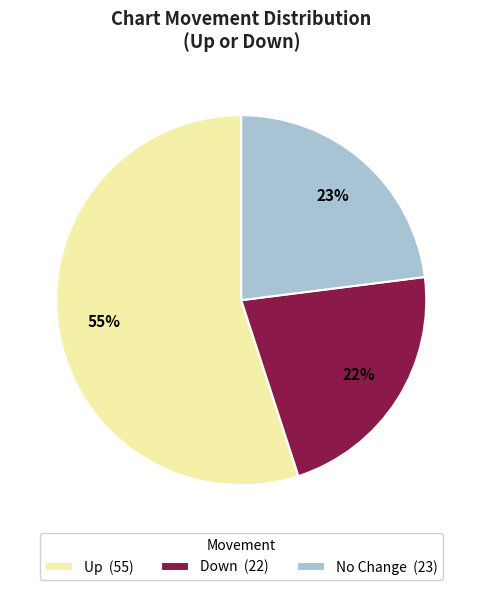

Which slice is the smallest?

Down (22)